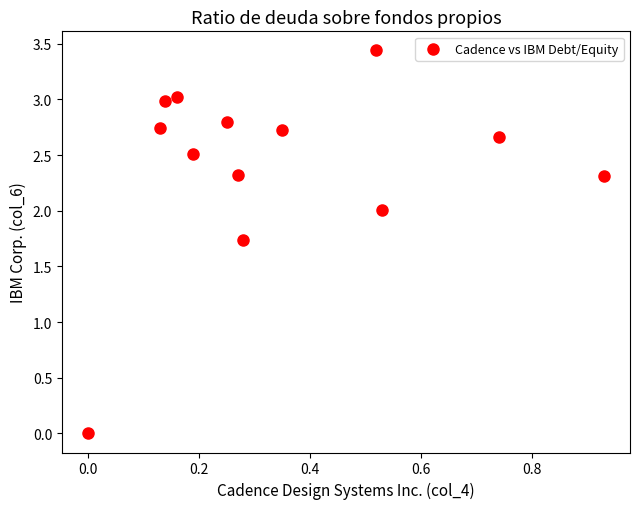

What is the range of X values (max minus min)?

0.9